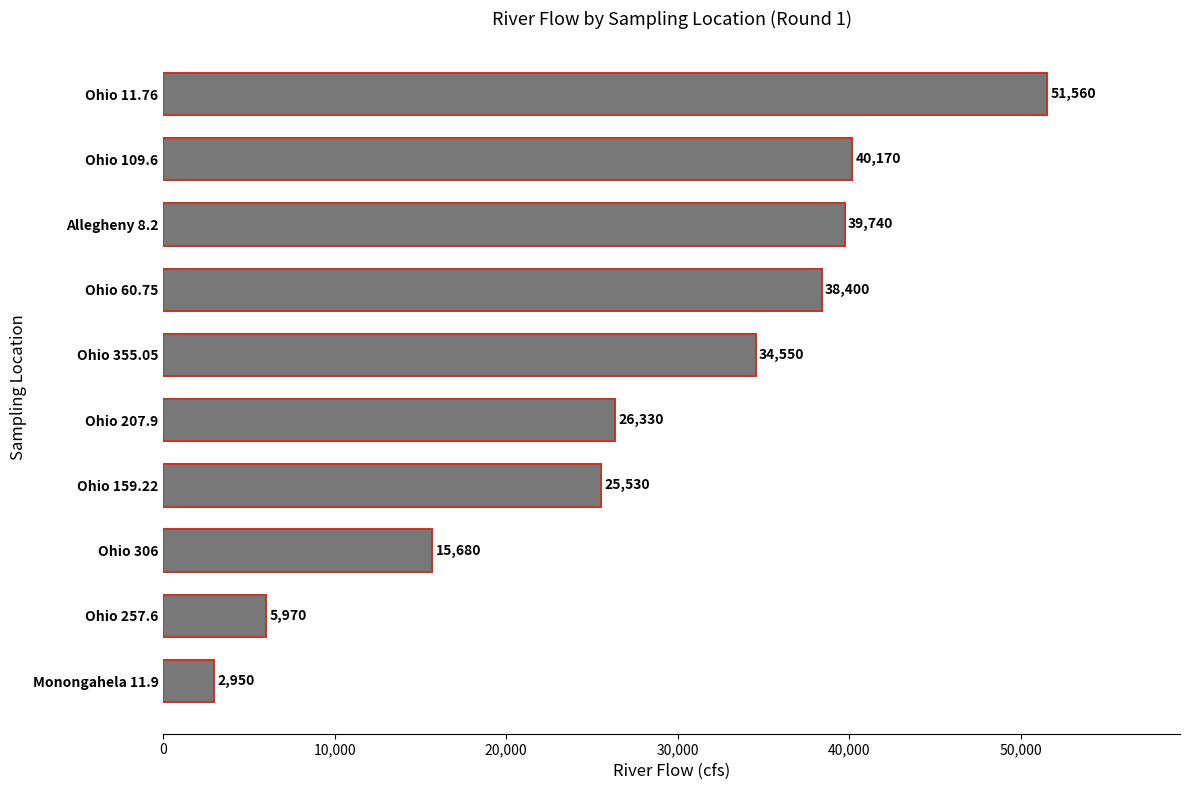

What is the value of the 5th bar from the top?

34550